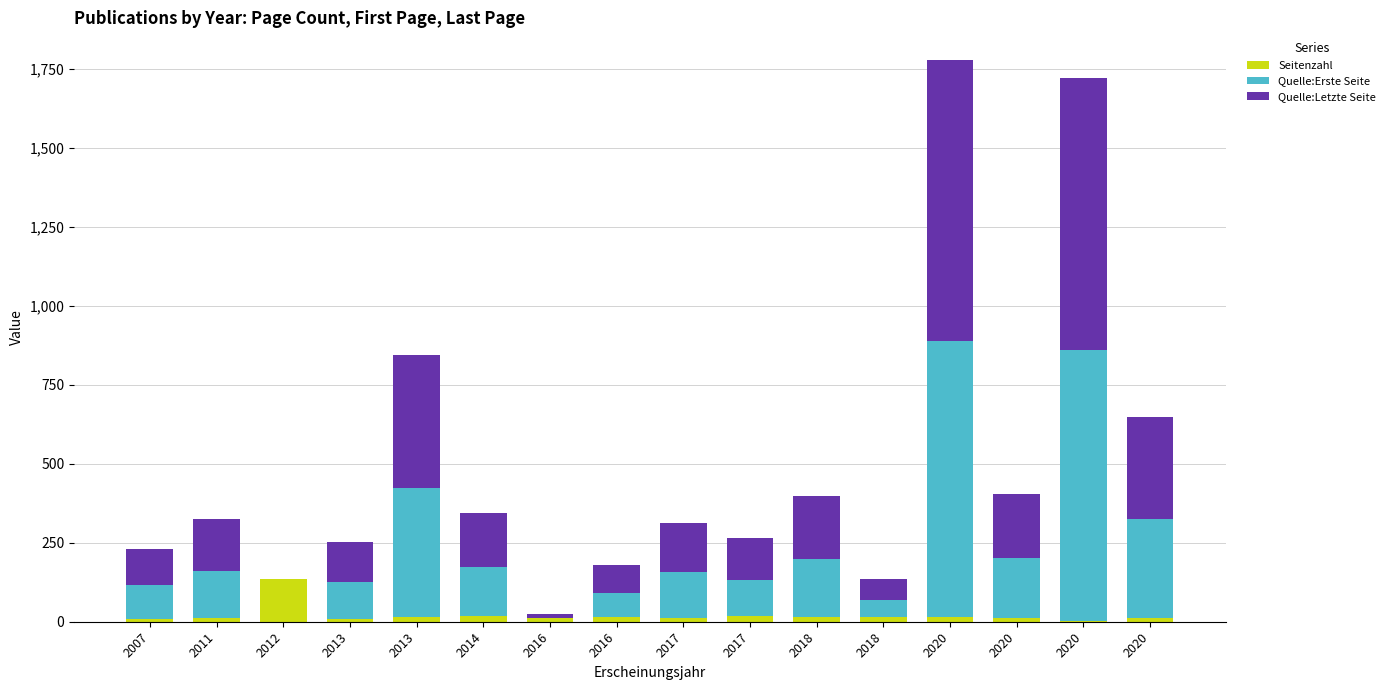

Count the number of data series in this chart.

3